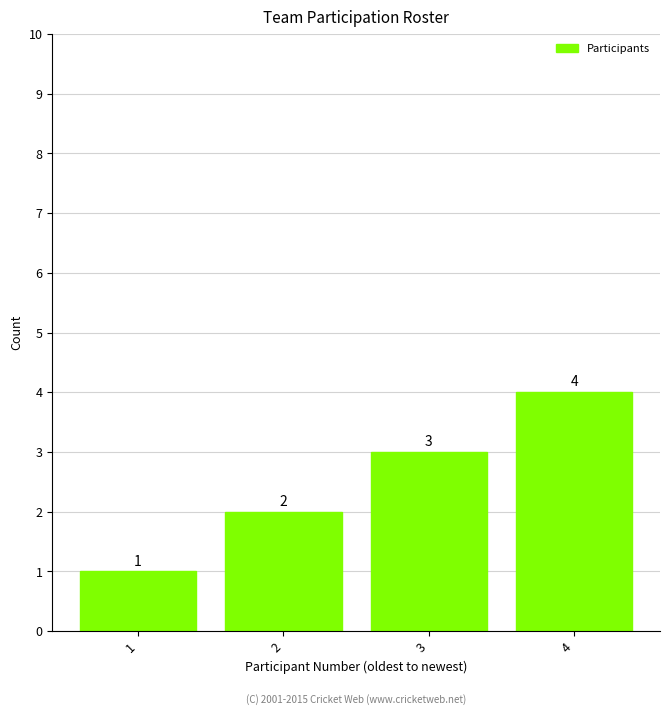

Reading right to left, transcribe all the data shown in this chart.

4	3	2	1